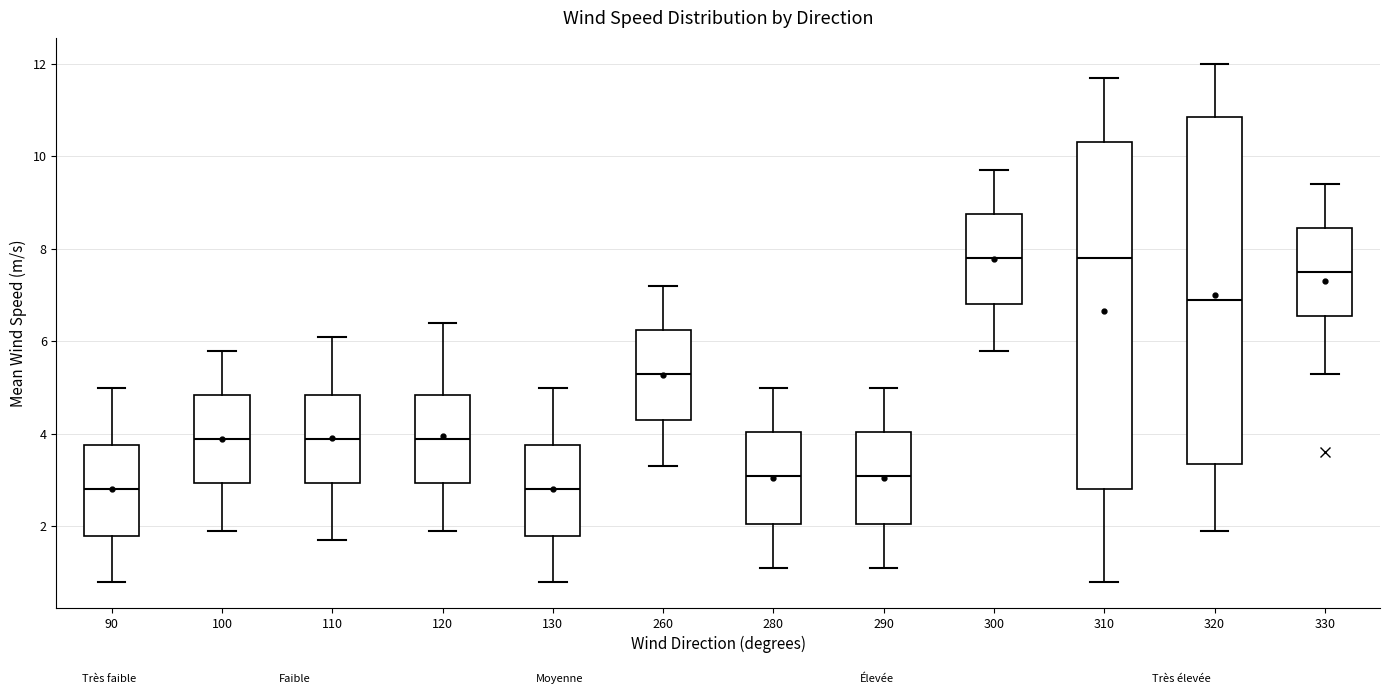

Reading left to right, read every box against the y-axis: the position of its median line, the range the box covers, and the ends of its whiskers. The values are not printed on the chart, so give them approximately, as read against the axis.

90: median 2.8, box 1.8 to 3.8, whiskers 0.8 to 5.0
100: median 4.0, box 3.0 to 4.8, whiskers 2.0 to 5.8
110: median 4.0, box 3.0 to 4.8, whiskers 1.8 to 6.2
120: median 4.0, box 3.0 to 4.8, whiskers 2.0 to 6.4
130: median 2.8, box 1.8 to 3.8, whiskers 0.8 to 5.0
260: median 5.4, box 4.4 to 6.2, whiskers 3.4 to 7.2
280: median 3.2, box 2.0 to 4.0, whiskers 1.2 to 5.0
290: median 3.2, box 2.0 to 4.0, whiskers 1.2 to 5.0
300: median 7.8, box 6.8 to 8.8, whiskers 5.8 to 9.8
310: median 7.8, box 2.8 to 10.4, whiskers 0.8 to 11.8
320: median 7.0, box 3.4 to 10.8, whiskers 2.0 to 12.0
330: median 7.6, box 6.6 to 8.4, whiskers 5.4 to 9.4